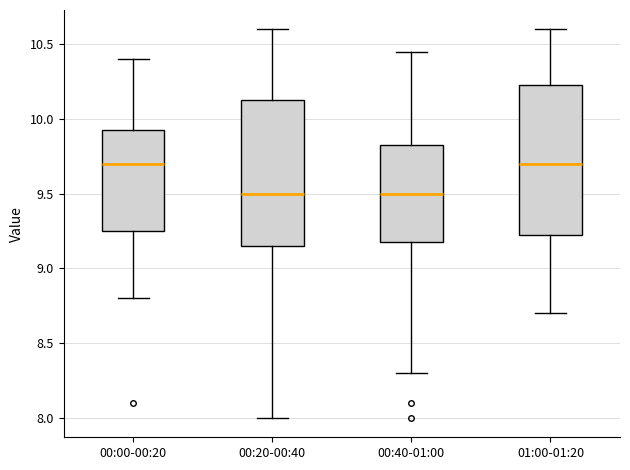

Reading left to right, read every box against the y-axis: the position of its median line, the range the box covers, and the ends of its whiskers. The values are not printed on the chart, so give them approximately, as read against the axis.

00:00-00:20: median 9.70, box 9.25 to 9.95, whiskers 8.80 to 10.40
00:20-00:40: median 9.50, box 9.15 to 10.15, whiskers 8.00 to 10.60
00:40-01:00: median 9.50, box 9.20 to 9.85, whiskers 8.30 to 10.45
01:00-01:20: median 9.70, box 9.25 to 10.25, whiskers 8.70 to 10.60